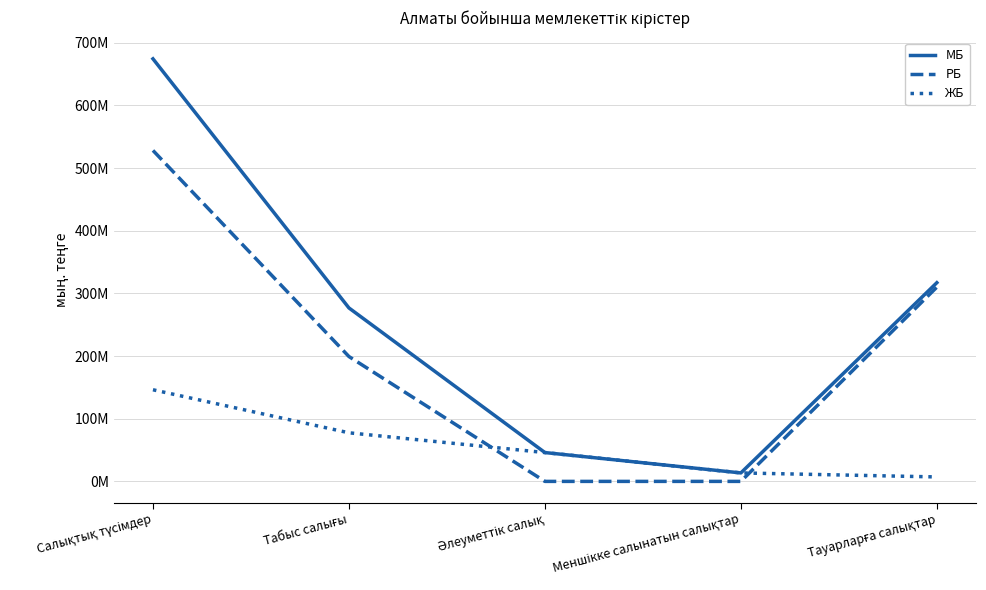

At Әлеуметтік салық, list the series in order from smallest to largest.

РБ, МБ, ЖБ